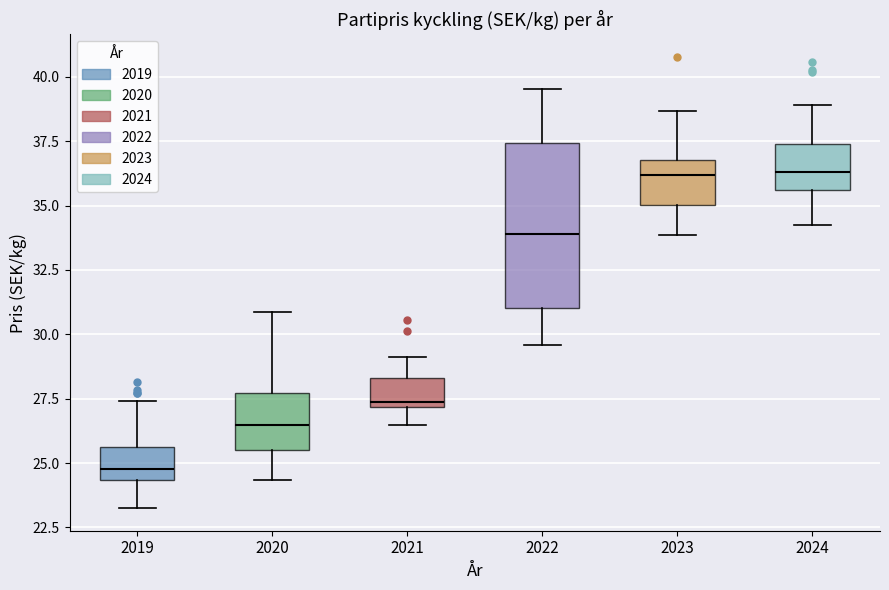

Comparing the boxes themselves (not the whiskers), which one is the tallest?

2022